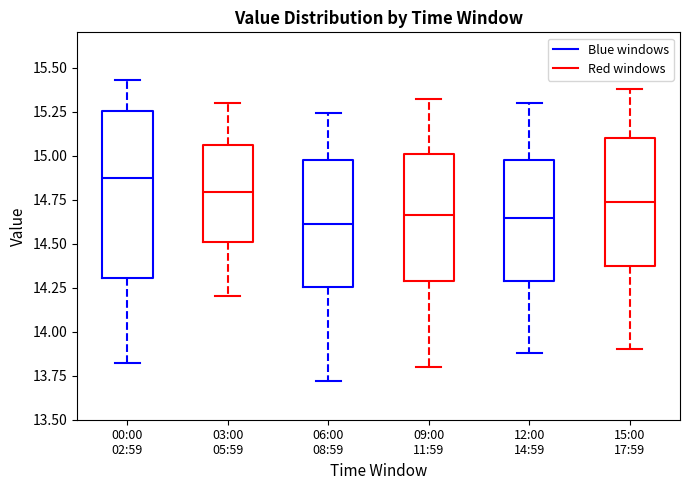

Reading left to right, transcribe this box plot: for each box, give where its median line is, the range the box spans, and where its two whiskers end, as read against the y-axis. The values are not printed on the chart, so give them approximately, as read against the axis.

00:00 02:59: median 14.85, box 14.30 to 15.25, whiskers 13.80 to 15.45
03:00 05:59: median 14.80, box 14.50 to 15.05, whiskers 14.20 to 15.30
06:00 08:59: median 14.60, box 14.25 to 14.95, whiskers 13.70 to 15.25
09:00 11:59: median 14.65, box 14.30 to 15.00, whiskers 13.80 to 15.30
12:00 14:59: median 14.65, box 14.30 to 15.00, whiskers 13.90 to 15.30
15:00 17:59: median 14.75, box 14.35 to 15.10, whiskers 13.90 to 15.40